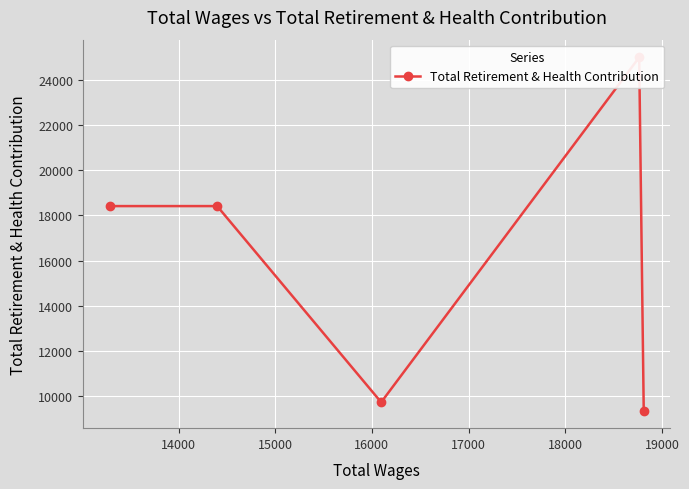

What is the greatest value displayed?

24994